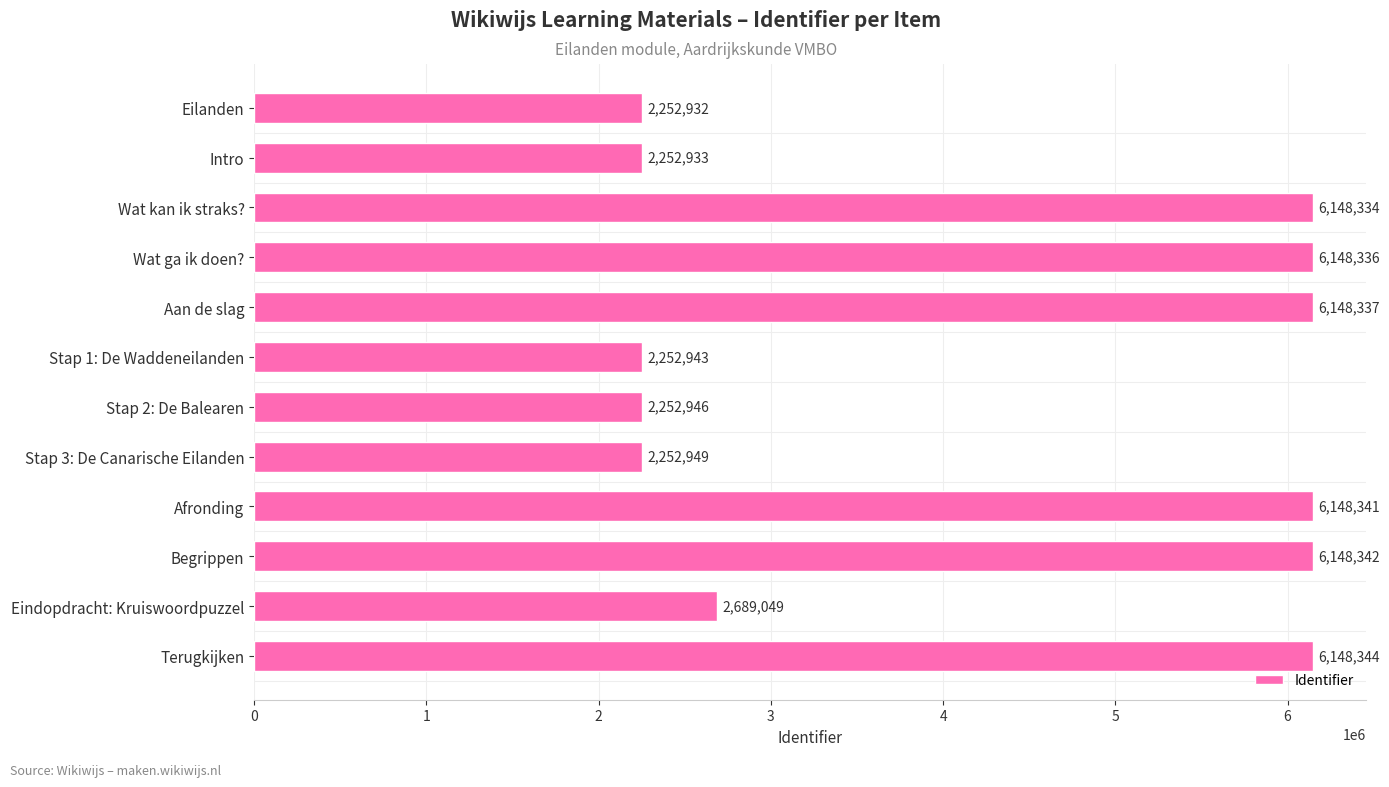

Rank the categories by value from lowest to highest.

Eilanden, Intro, Stap 1: De Waddeneilanden, Stap 2: De Balearen, Stap 3: De Canarische Eilanden, Eindopdracht: Kruiswoordpuzzel, Wat kan ik straks?, Wat ga ik doen?, Aan de slag, Afronding, Begrippen, Terugkijken